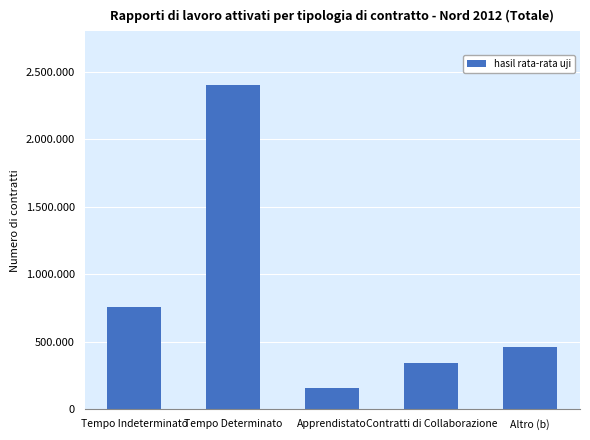

Which label corresponds to the smallest value in the chart?

Apprendistato